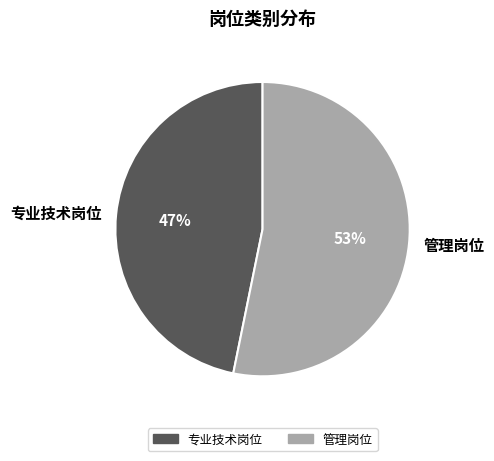

To the nearest percent, what percentage of the pie is 管理岗位?

53%